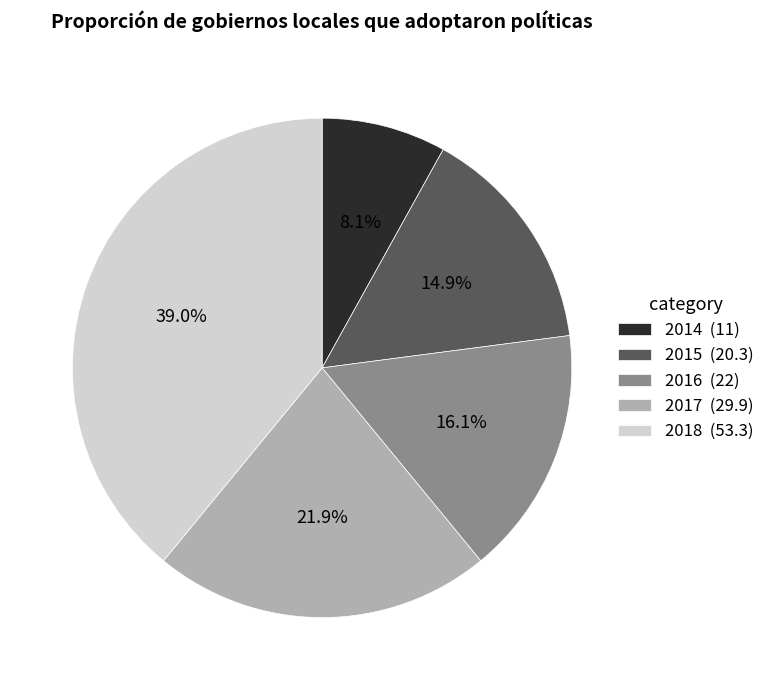

To the nearest percent, what percentage of the pie is 2015?

15%